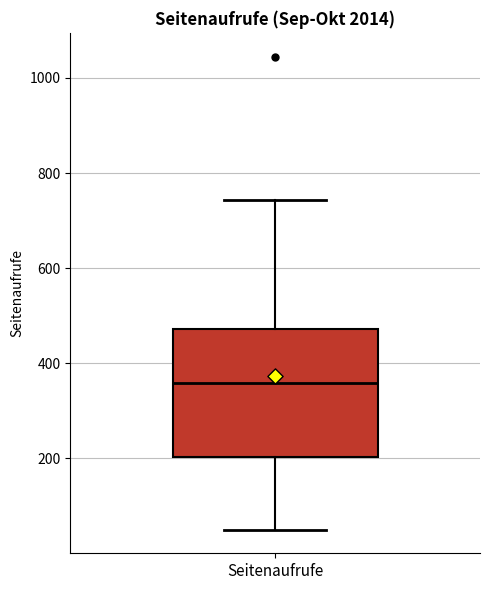

Where does the median line of the box for Seitenaufrufe sit on the y-axis? The values are not printed on the chart, so give them approximately, as read against the axis.

360